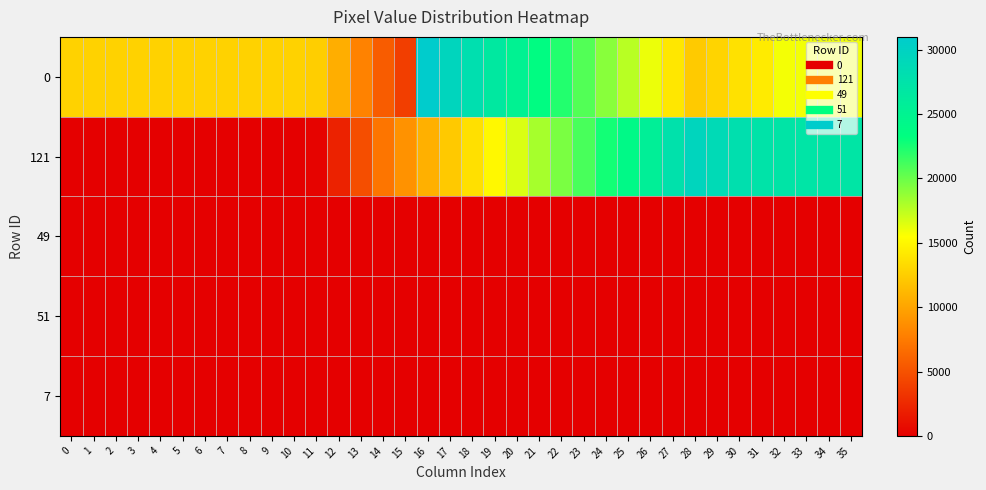

What is the spread (max minus min) of values at 15?

8948